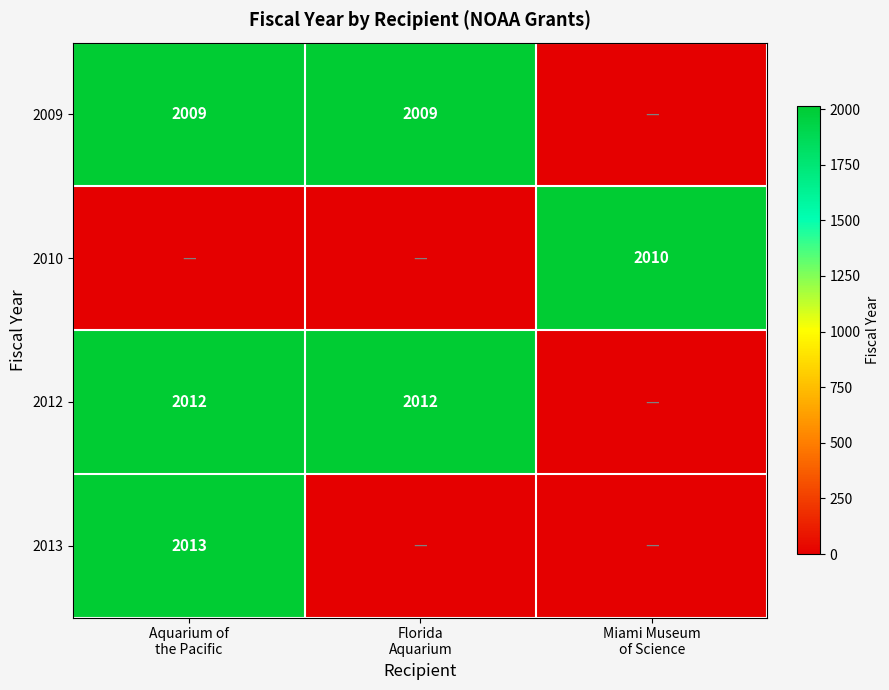

List the labels in order of 2013 value, smallest first.

Florida Aquarium, Miami Museum of Science, Aquarium of the Pacific